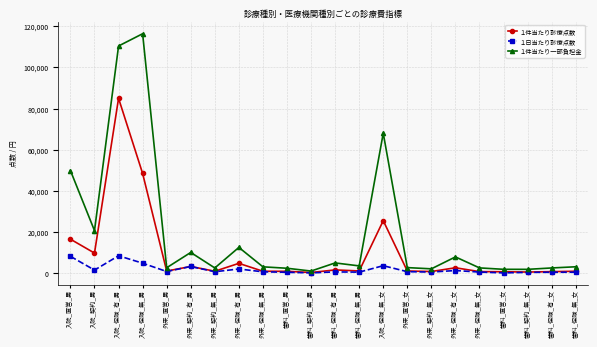

List the series in order of their overall mean, highest first.

１件当たり一部負担金, １件当たり診療点数, １日当たり診療点数